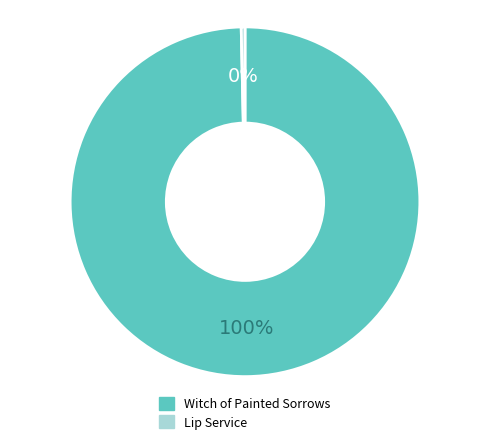

Does Witch of Painted Sorrows account for over 50% of the chart?

Yes